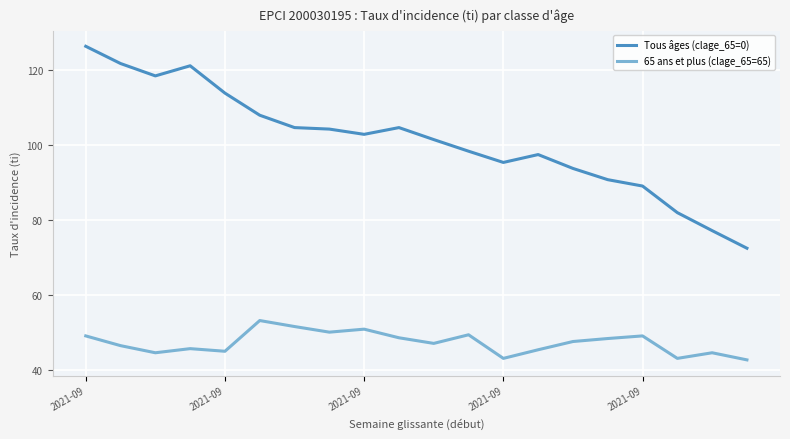

What is the average value of the Tous âges (clage_65=0) series?

101.2